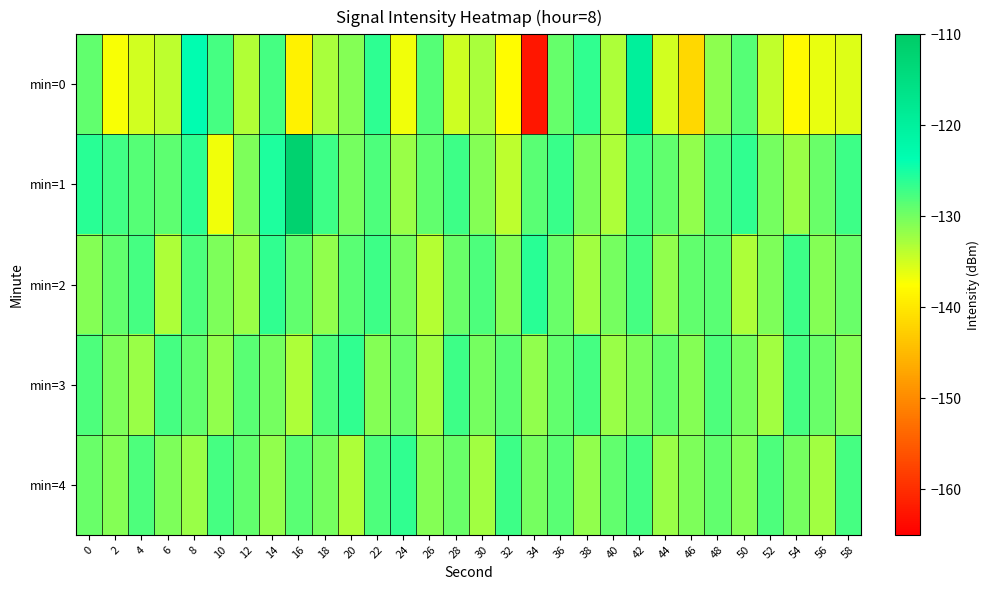

Reading left to right, extract all data points from this chart.

min=0: 0=-129.1	2=-137.2	4=-135.0	6=-133.9	8=-123.5	10=-127.6	12=-133.3	14=-127.5	16=-138.8	18=-132.8	20=-130.9	22=-126.3	24=-136.8	26=-128.4	28=-134.9	30=-132.9	32=-137.8	34=-162.5	36=-129.1	38=-126.4	40=-133.1	42=-119.8	44=-135.1	46=-141.7	48=-131.3	50=-128.3	52=-134.1	54=-138.0	56=-136.4	58=-135.6
min=1: 0=-126.0	2=-127.3	4=-128.4	6=-128.8	8=-126.1	10=-136.8	12=-130.5	14=-125.4	16=-111.8	18=-127.0	20=-130.0	22=-128.0	24=-132.0	26=-129.0	28=-127.0	30=-131.0	32=-134.0	34=-128.5	36=-126.8	38=-130.2	40=-133.0	42=-127.5	44=-129.0	46=-131.5	48=-128.0	50=-126.5	52=-130.0	54=-132.0	56=-129.5	58=-127.0
min=2: 0=-131.0	2=-129.0	4=-127.5	6=-133.0	8=-128.0	10=-130.5	12=-132.0	14=-126.5	16=-129.0	18=-131.5	20=-128.5	22=-127.0	24=-130.0	26=-133.5	28=-129.5	30=-128.0	32=-131.0	34=-126.0	36=-129.5	38=-132.5	40=-130.0	42=-127.5	44=-131.5	46=-129.0	48=-128.5	50=-133.0	52=-130.5	54=-127.0	56=-131.0	58=-129.5
min=3: 0=-128.0	2=-130.5	4=-132.0	6=-127.5	8=-129.0	10=-131.5	12=-128.5	14=-130.0	16=-133.0	18=-128.0	20=-126.5	22=-131.0	24=-129.5	26=-132.5	28=-127.0	30=-130.0	32=-128.5	34=-131.5	36=-129.0	38=-127.5	40=-132.0	42=-130.5	44=-129.0	46=-131.0	48=-128.0	50=-130.0	52=-132.5	54=-127.5	56=-129.5	58=-131.0
min=4: 0=-129.5	2=-131.0	4=-128.0	6=-130.5	8=-132.0	10=-127.5	12=-129.0	14=-131.5	16=-128.5	18=-130.0	20=-133.0	22=-128.0	24=-126.5	26=-131.0	28=-129.5	30=-132.5	32=-127.0	34=-130.0	36=-128.5	38=-131.5	40=-129.0	42=-127.5	44=-132.0	46=-130.5	48=-129.0	50=-131.0	52=-128.0	54=-130.0	56=-132.5	58=-127.5